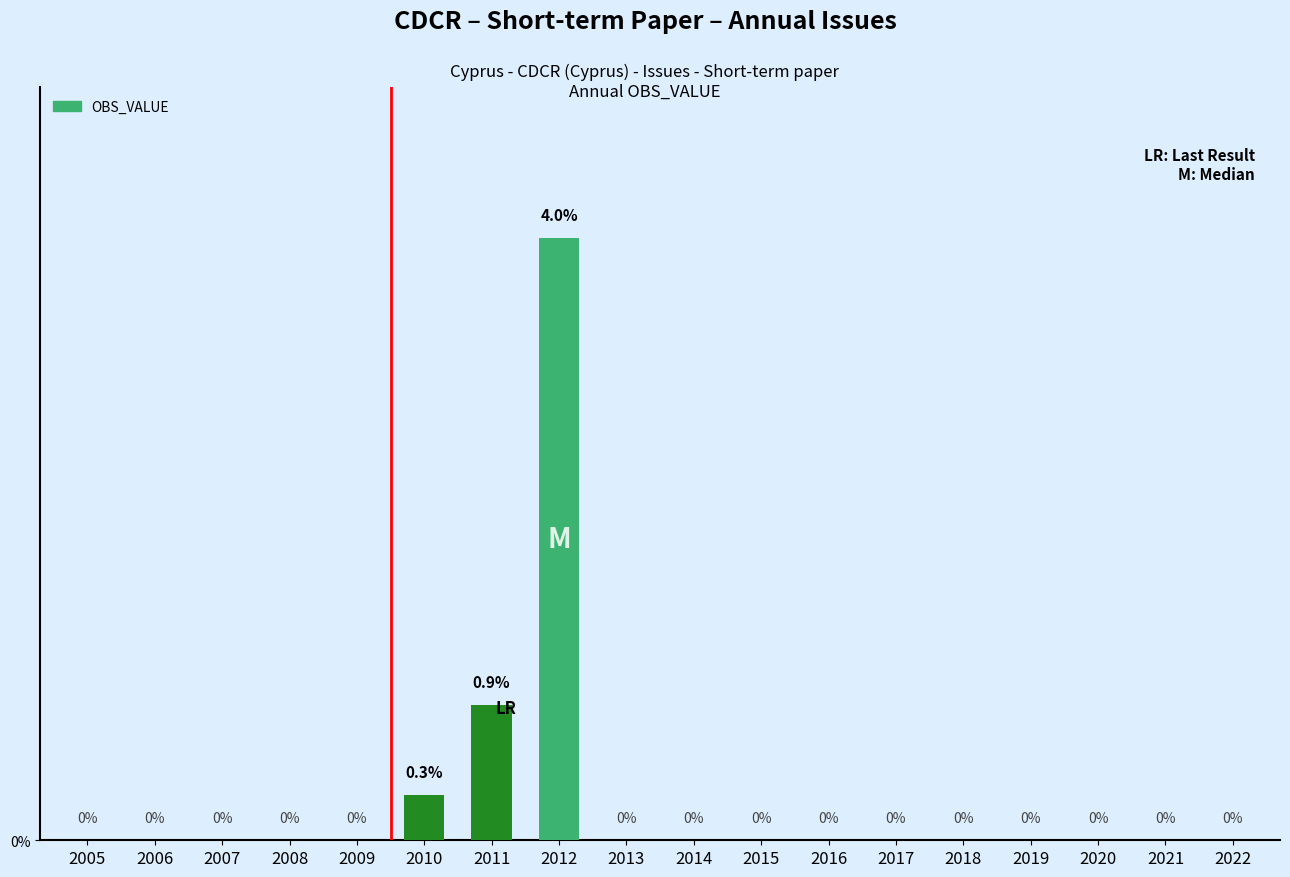

Count the number of values greater than 0.

3